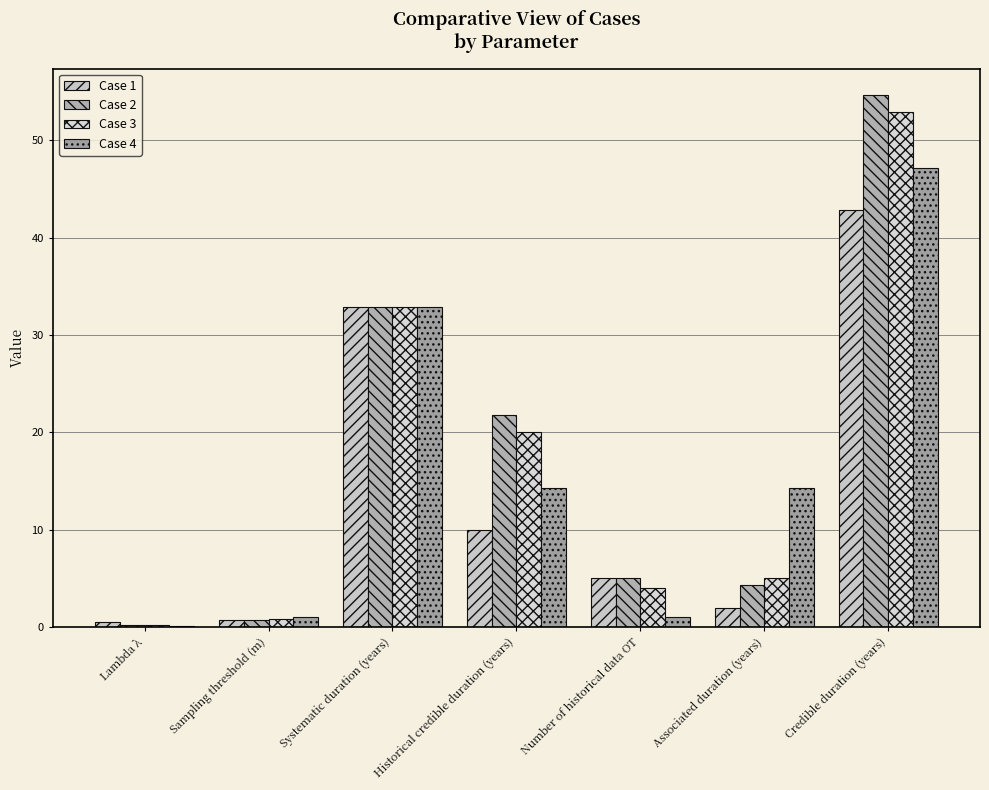

What is the label of the 3rd bar from the right?

Number of historical data OT